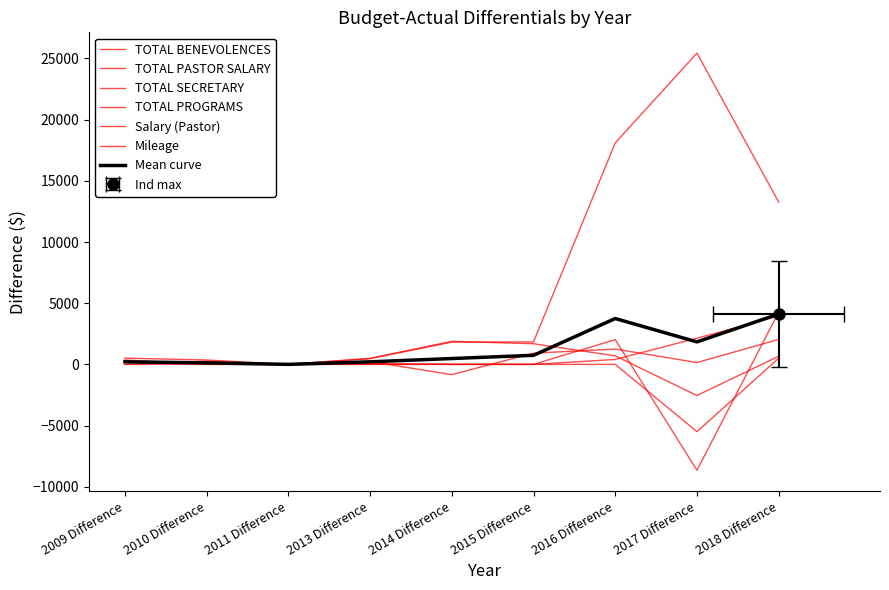

In TOTAL PROGRAMS, how many points are lower than both neighbors (excluding endpoints)?

3